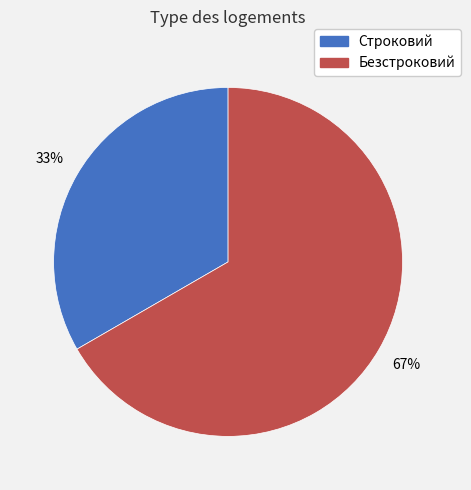

How many slices are in this pie chart?

2